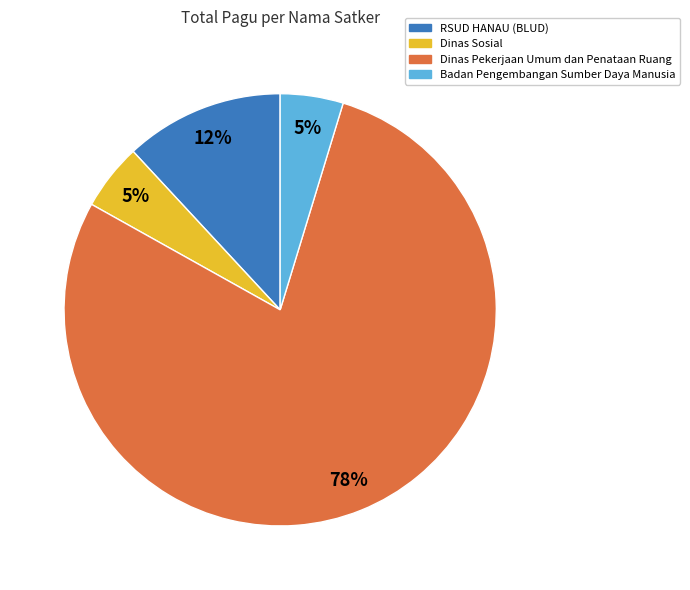

To the nearest percent, what is the average slice percentage?

25%